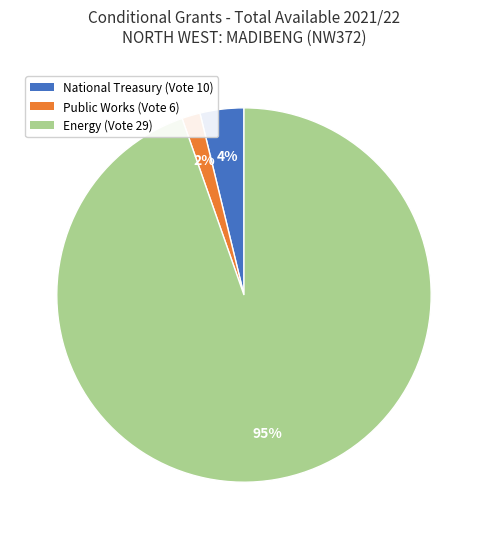

Rank the categories by value from highest to lowest.

Energy (Vote 29), National Treasury (Vote 10), Public Works (Vote 6)